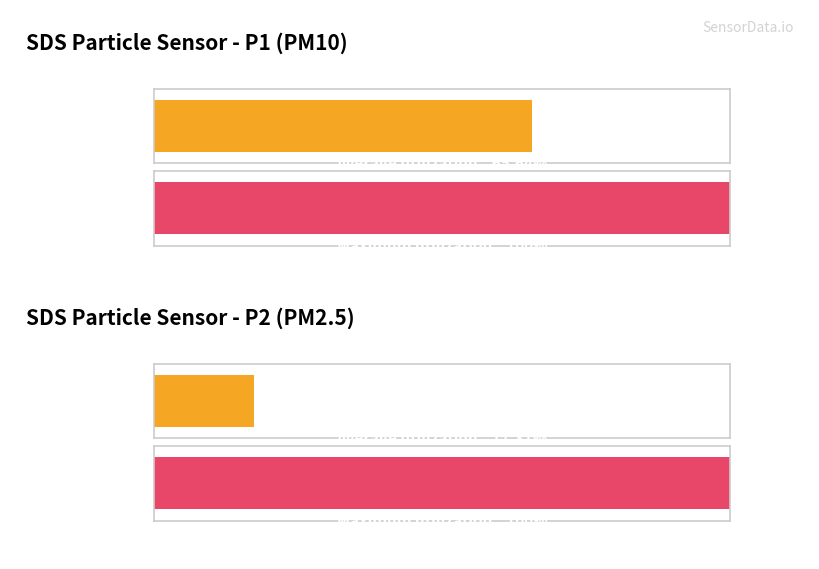

Which series has the largest range (max minus min)?

SDS_P1